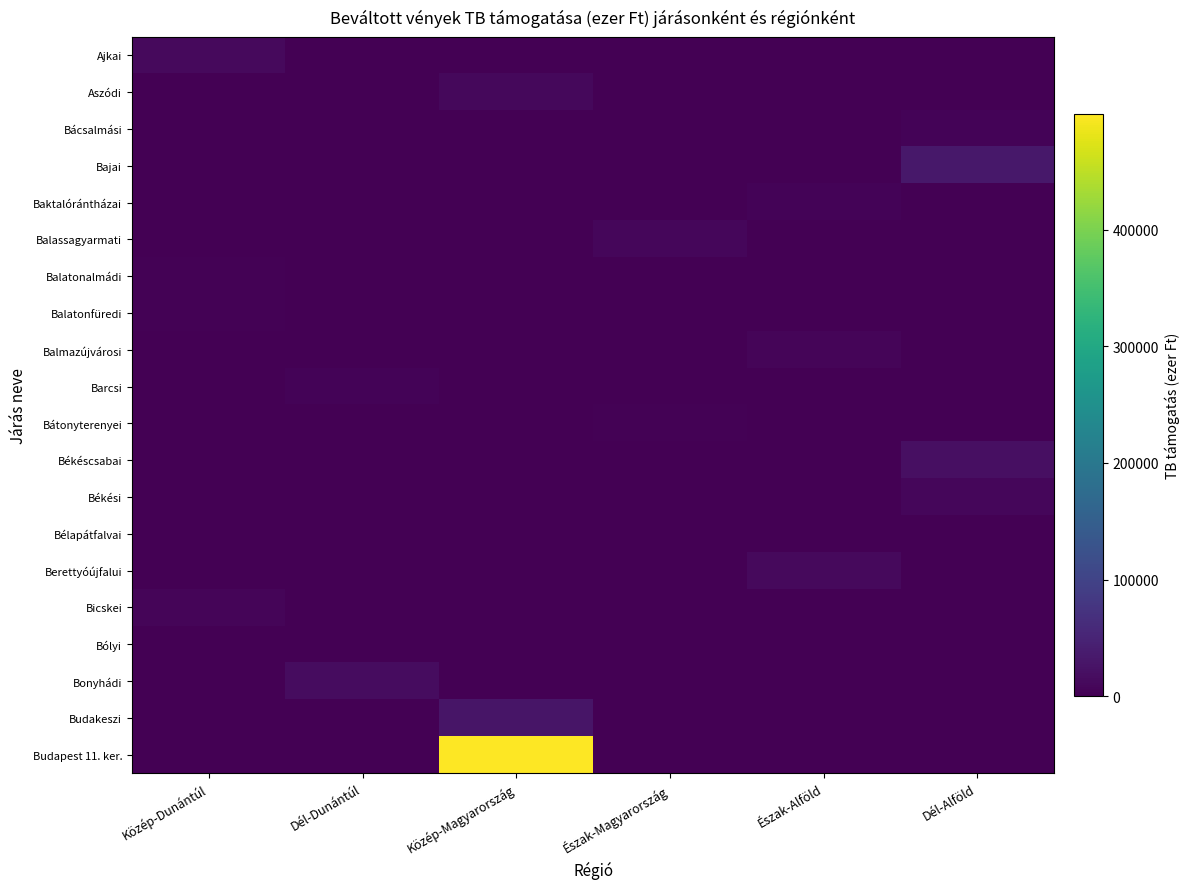

Reading left to right, extract all data points from this chart.

Ajkai: Közép-Dunántúl=13371.5	Dél-Dunántúl=0.0	Közép-Magyarország=0.0	Észak-Magyarország=0.0	Észak-Alföld=0.0	Dél-Alföld=0.0
Aszódi: Közép-Dunántúl=0.0	Dél-Dunántúl=0.0	Közép-Magyarország=10210.7	Észak-Magyarország=0.0	Észak-Alföld=0.0	Dél-Alföld=0.0
Bácsalmási: Közép-Dunántúl=0.0	Dél-Dunántúl=0.0	Közép-Magyarország=0.0	Észak-Magyarország=0.0	Észak-Alföld=0.0	Dél-Alföld=5483.1
Bajai: Közép-Dunántúl=0.0	Dél-Dunántúl=0.0	Közép-Magyarország=0.0	Észak-Magyarország=0.0	Észak-Alföld=0.0	Dél-Alföld=31724.4
Baktalórántházai: Közép-Dunántúl=0.0	Dél-Dunántúl=0.0	Közép-Magyarország=0.0	Észak-Magyarország=0.0	Észak-Alföld=4566.4	Dél-Alföld=0.0
Balassagyarmati: Közép-Dunántúl=0.0	Dél-Dunántúl=0.0	Közép-Magyarország=0.0	Észak-Magyarország=9287.4	Észak-Alföld=0.0	Dél-Alföld=0.0
Balatonalmádi: Közép-Dunántúl=3847.4	Dél-Dunántúl=0.0	Közép-Magyarország=0.0	Észak-Magyarország=0.0	Észak-Alföld=0.0	Dél-Alföld=0.0
Balatonfüredi: Közép-Dunántúl=2756.4	Dél-Dunántúl=0.0	Közép-Magyarország=0.0	Észak-Magyarország=0.0	Észak-Alföld=0.0	Dél-Alföld=0.0
Balmazújvárosi: Közép-Dunántúl=0.0	Dél-Dunántúl=0.0	Közép-Magyarország=0.0	Észak-Magyarország=0.0	Észak-Alföld=7162.2	Dél-Alföld=0.0
Barcsi: Közép-Dunántúl=0.0	Dél-Dunántúl=4253.5	Közép-Magyarország=0.0	Észak-Magyarország=0.0	Észak-Alföld=0.0	Dél-Alföld=0.0
Bátonyterenyei: Közép-Dunántúl=0.0	Dél-Dunántúl=0.0	Közép-Magyarország=0.0	Észak-Magyarország=3569.9	Észak-Alföld=0.0	Dél-Alföld=0.0
Békéscsabai: Közép-Dunántúl=0.0	Dél-Dunántúl=0.0	Közép-Magyarország=0.0	Észak-Magyarország=0.0	Észak-Alföld=0.0	Dél-Alföld=20708.8
Békési: Közép-Dunántúl=0.0	Dél-Dunántúl=0.0	Közép-Magyarország=0.0	Észak-Magyarország=0.0	Észak-Alföld=0.0	Dél-Alföld=8556.8
Bélapátfalvai: Közép-Dunántúl=0.0	Dél-Dunántúl=0.0	Közép-Magyarország=0.0	Észak-Magyarország=1612.6	Észak-Alföld=0.0	Dél-Alföld=0.0
Berettyóújfalui: Közép-Dunántúl=0.0	Dél-Dunántúl=0.0	Közép-Magyarország=0.0	Észak-Magyarország=0.0	Észak-Alföld=12400.8	Dél-Alföld=0.0
Bicskei: Közép-Dunántúl=6287.5	Dél-Dunántúl=0.0	Közép-Magyarország=0.0	Észak-Magyarország=0.0	Észak-Alföld=0.0	Dél-Alföld=0.0
Bólyi: Közép-Dunántúl=0.0	Dél-Dunántúl=1764.7	Közép-Magyarország=0.0	Észak-Magyarország=0.0	Észak-Alföld=0.0	Dél-Alföld=0.0
Bonyhádi: Közép-Dunántúl=0.0	Dél-Dunántúl=17063.3	Közép-Magyarország=0.0	Észak-Magyarország=0.0	Észak-Alföld=0.0	Dél-Alföld=0.0
Budakeszi: Közép-Dunántúl=0.0	Dél-Dunántúl=0.0	Közép-Magyarország=28428.7	Észak-Magyarország=0.0	Észak-Alföld=0.0	Dél-Alföld=0.0
Budapest 11. ker.: Közép-Dunántúl=0.0	Dél-Dunántúl=0.0	Közép-Magyarország=499498.2	Észak-Magyarország=0.0	Észak-Alföld=0.0	Dél-Alföld=0.0